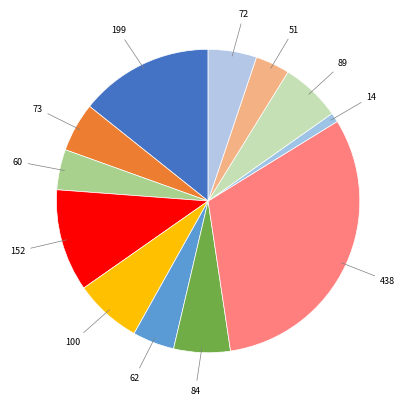

Is 51 the majority of the pie?

No